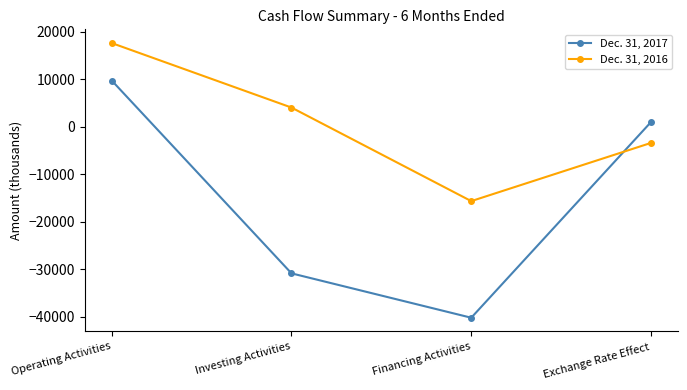

At Financing Activities, list the series in order from largest to smallest.

Dec. 31, 2016, Dec. 31, 2017